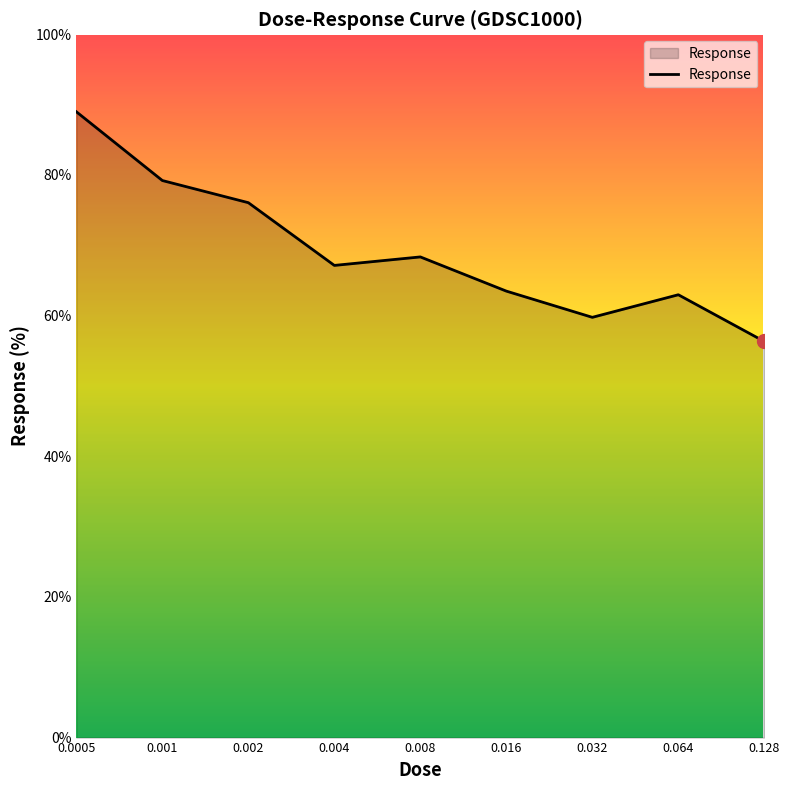

What is the difference between the maximum and minimum values?

32.7